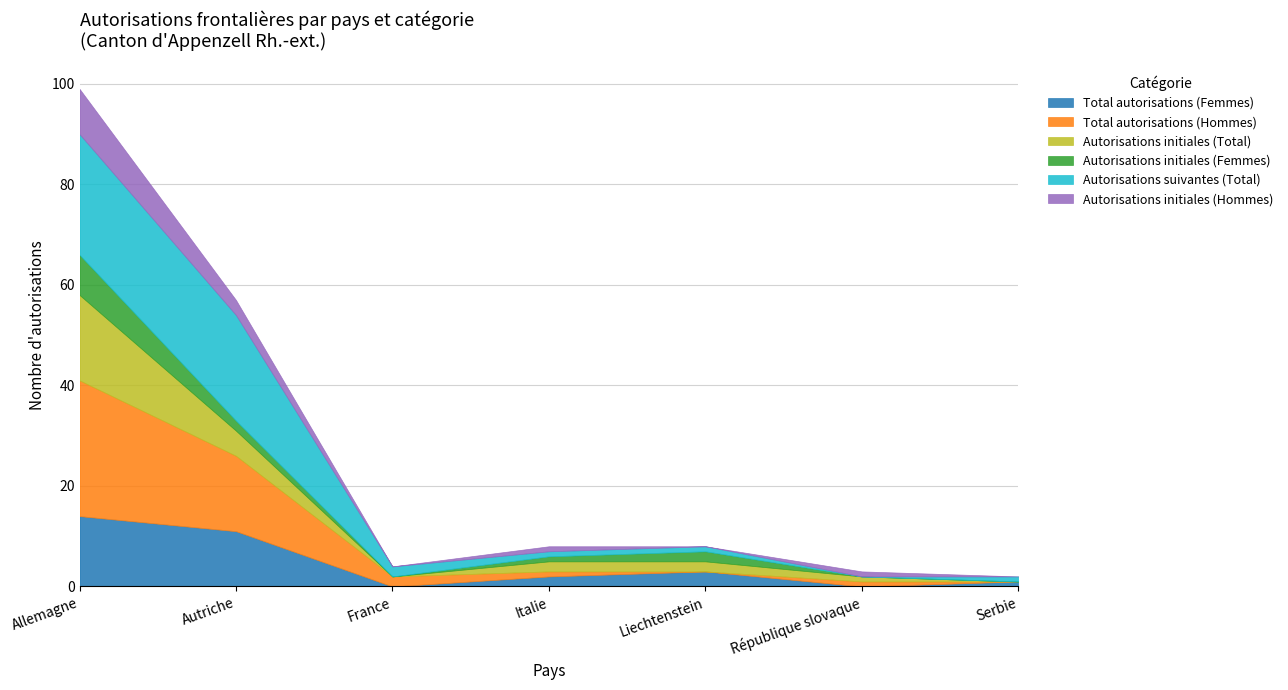

What is the label of the 2nd point from the left?

Autriche